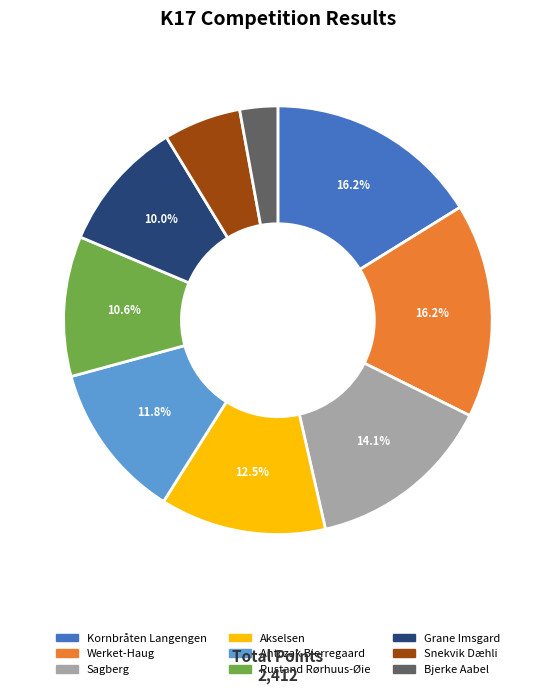

What percentage is the Sagberg slice, to the nearest percent?

14%